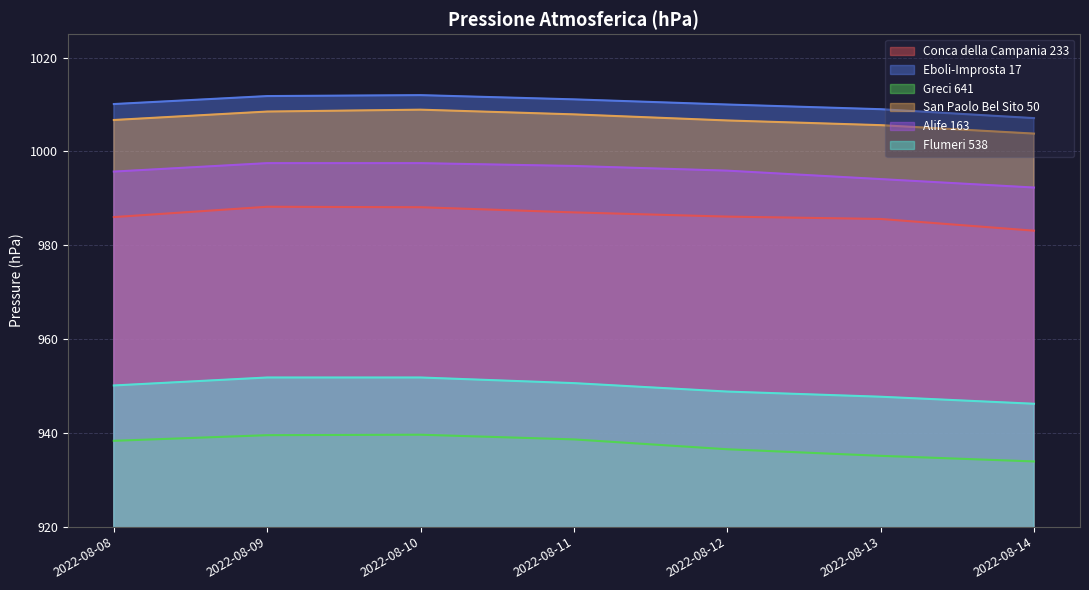

Which series has the largest total across all categories?

Eboli-Improsta 17